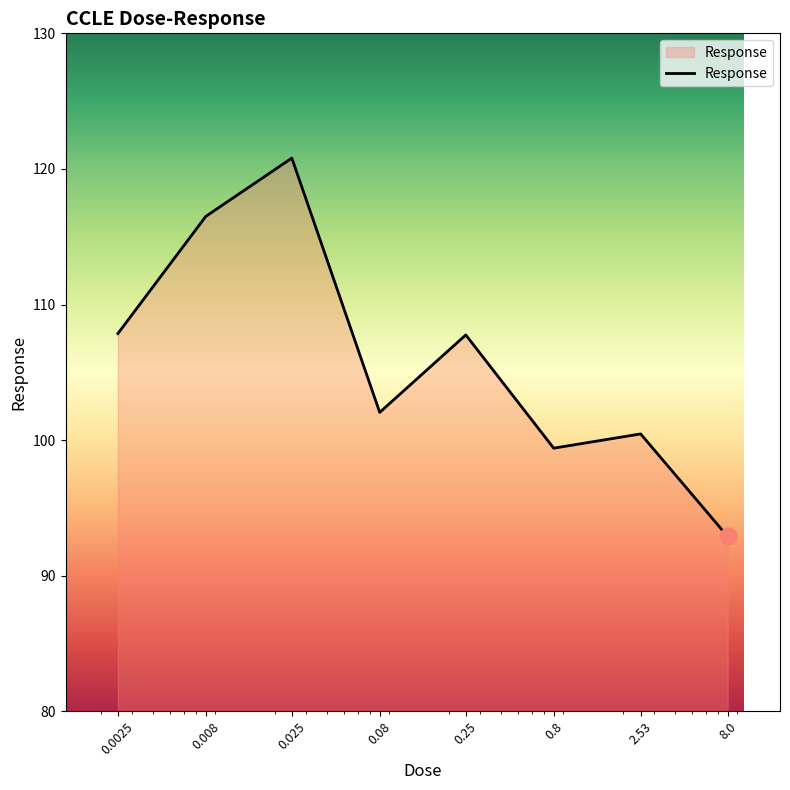

What is the sum of all values?

847.7